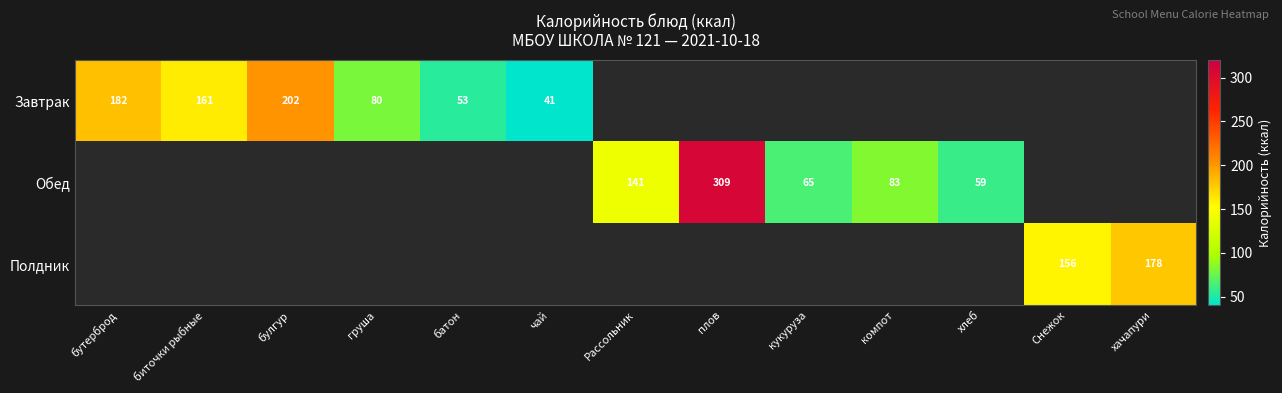

The value of Обед at хлеб is 22. True or false?

False